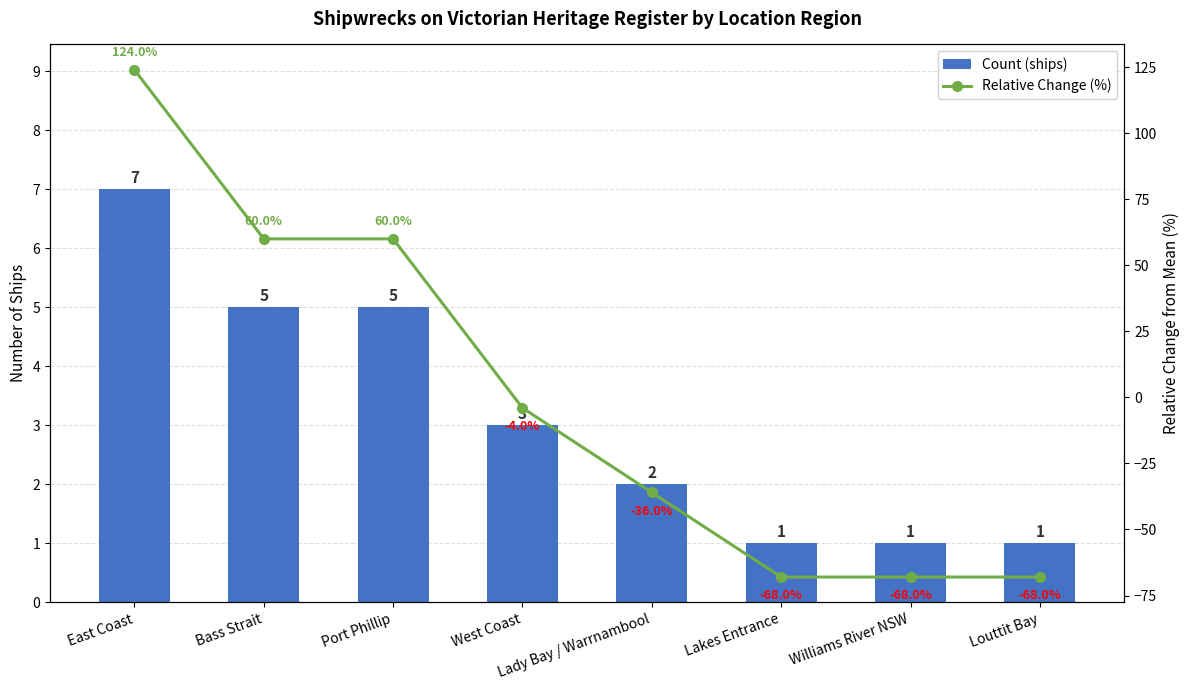

What position from the left is Lady Bay / Warrnambool?

5